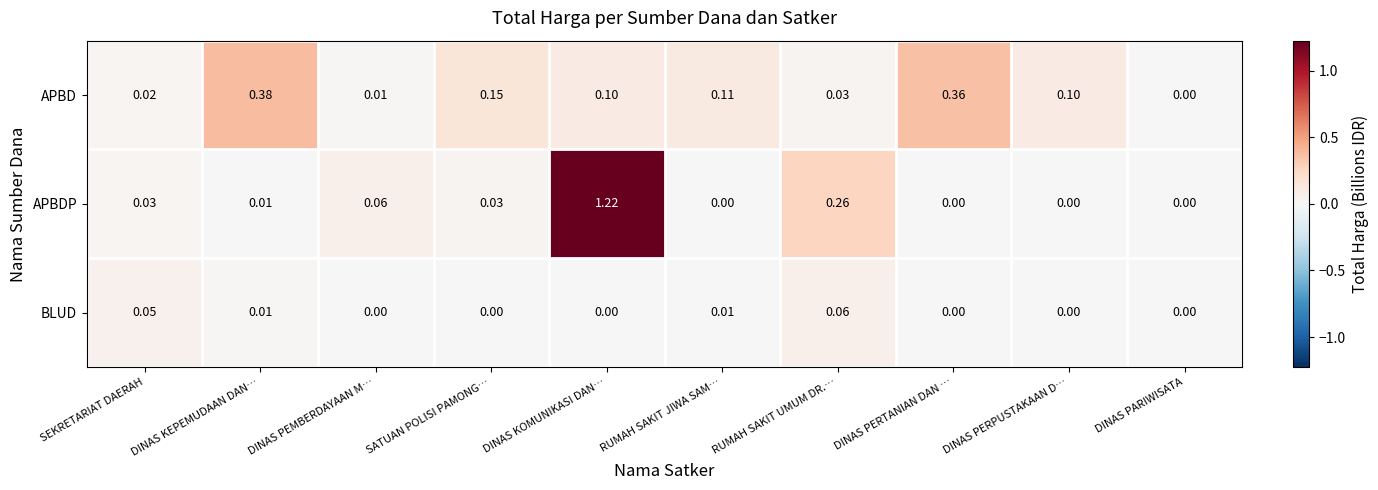

Which series has the widest spread of values?

APBDP